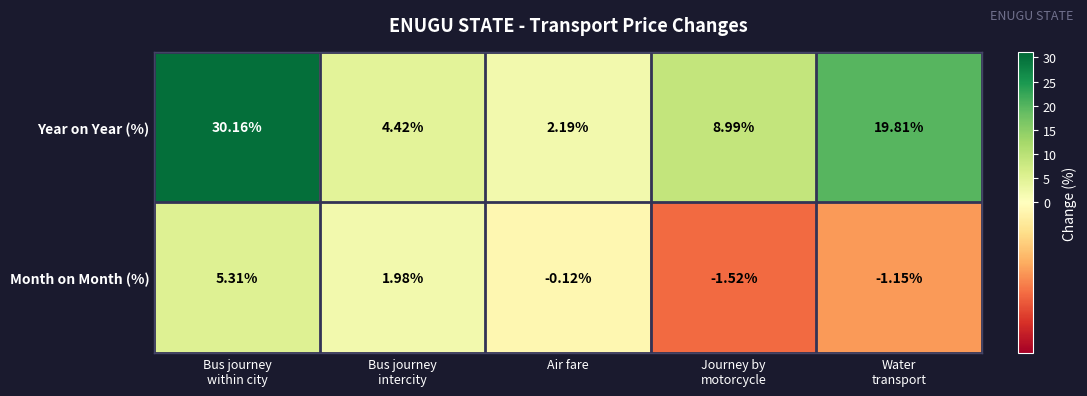

At Water
transport, list the series in order from largest to smallest.

Year on Year (%), Month on Month (%)